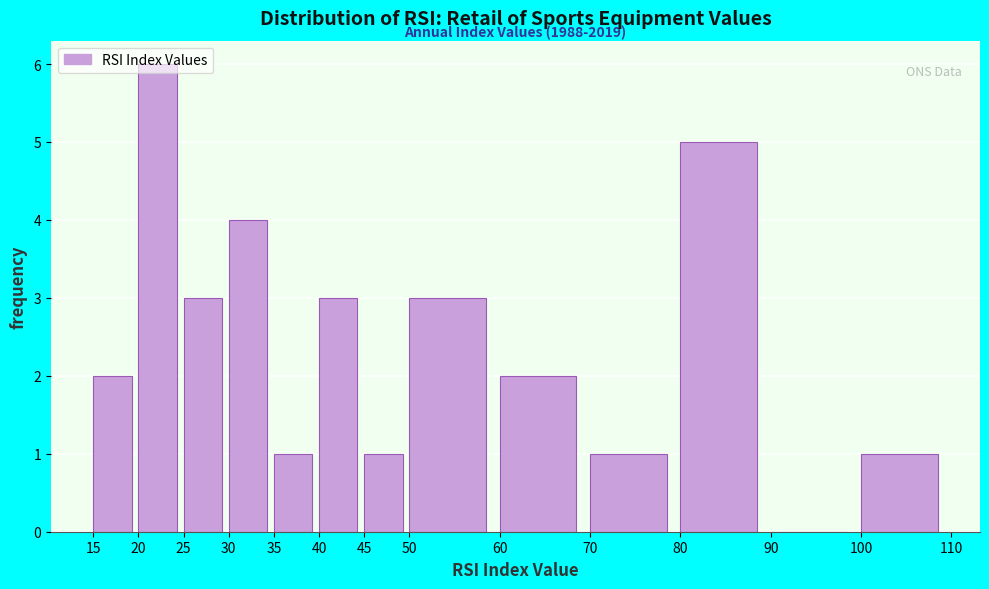

Over which range of the x-axis is the bar tallest?

20 to 25